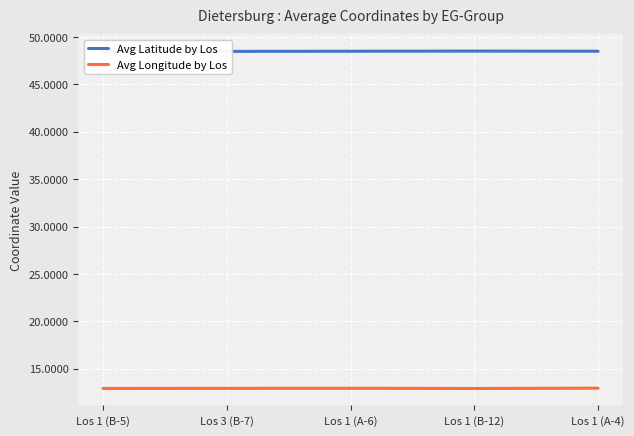

Is it true that Avg Latitude by Los equals 48.5 at Los 1 (B-12)?

True